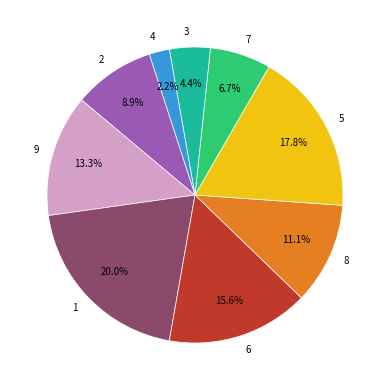

To the nearest percent, what is the difference between the largest and smallest slice percentages?

18%